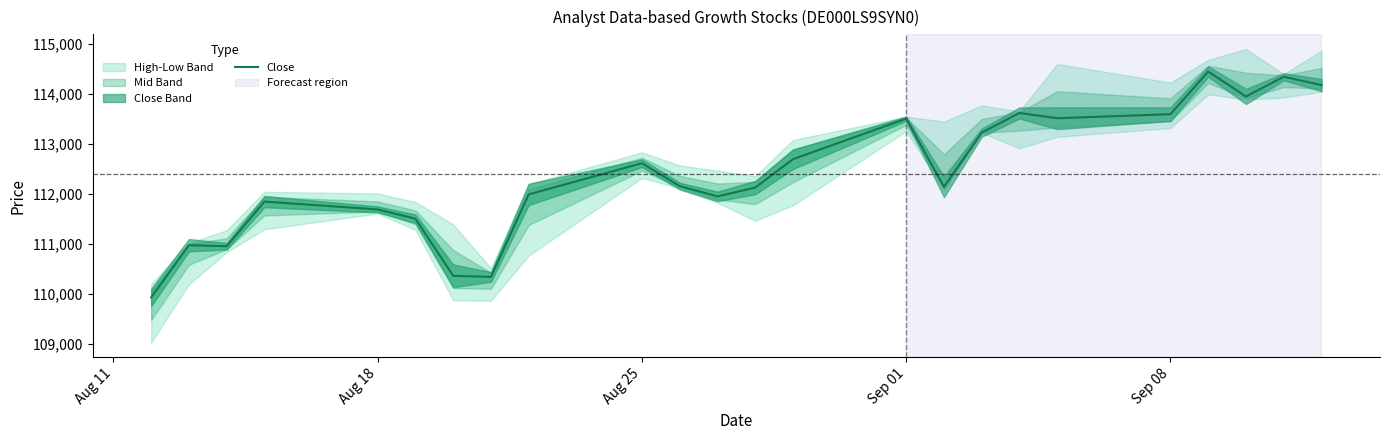

What is the maximum value for Close?

114441